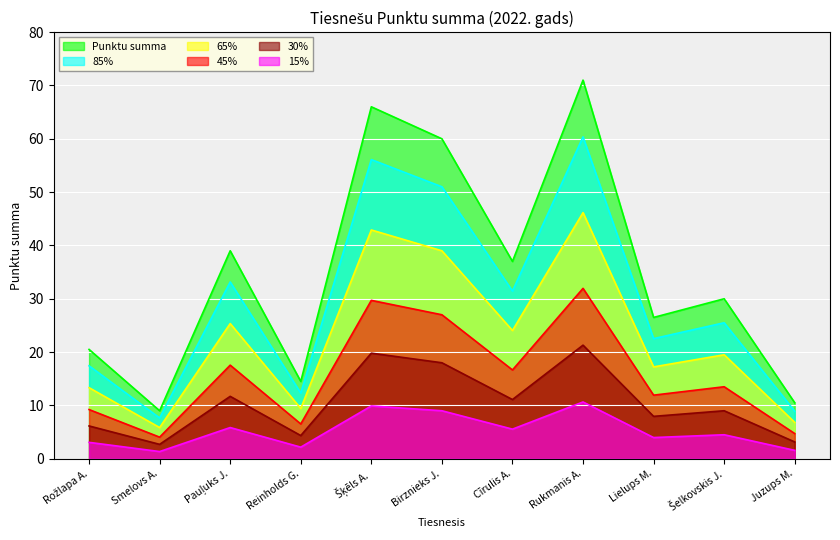

Where does the data first go above 30?

Pauļuks J.